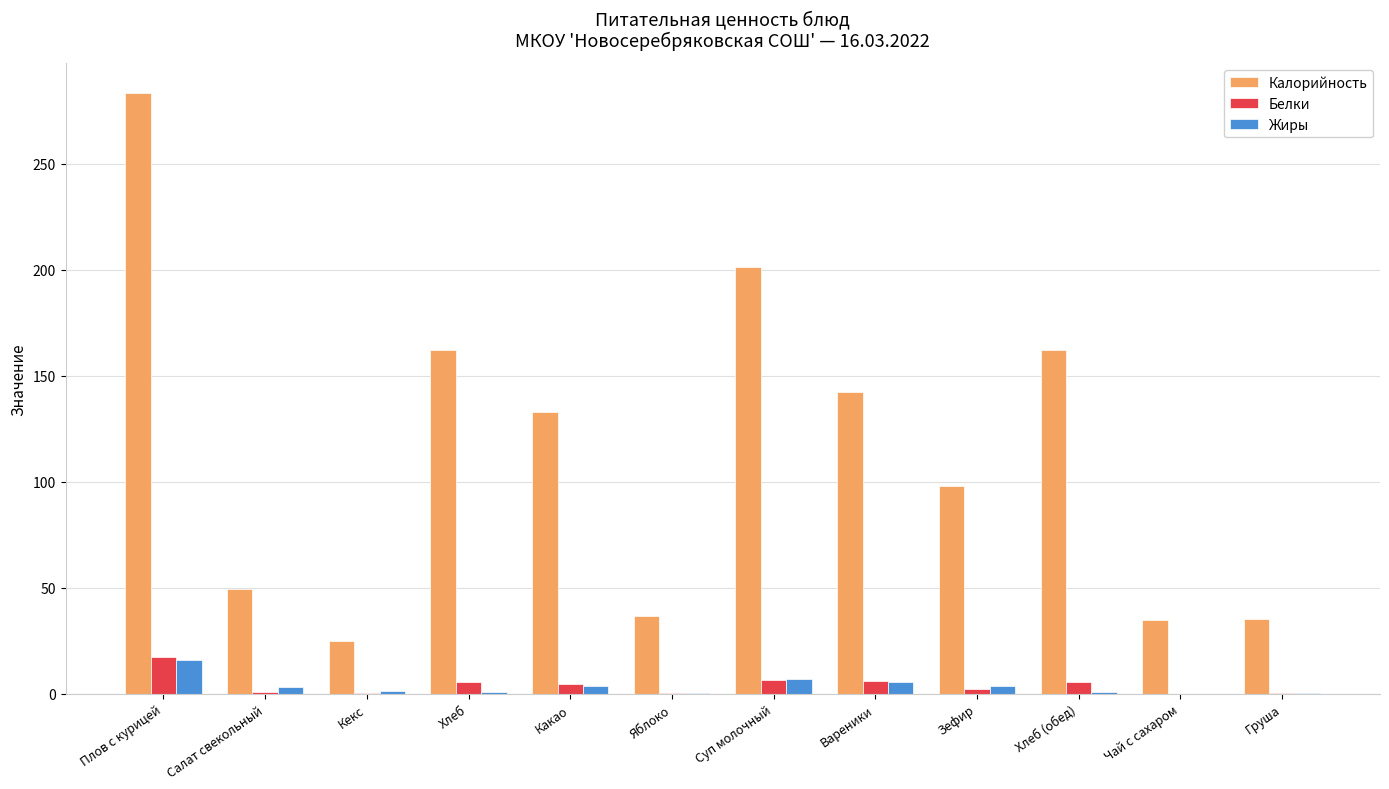

Which series has the largest range (max minus min)?

Калорийность